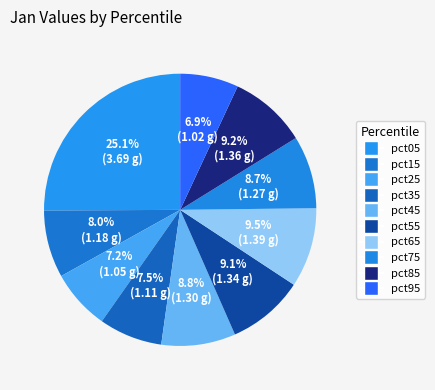

What is the smallest slice in the pie chart?

pct95